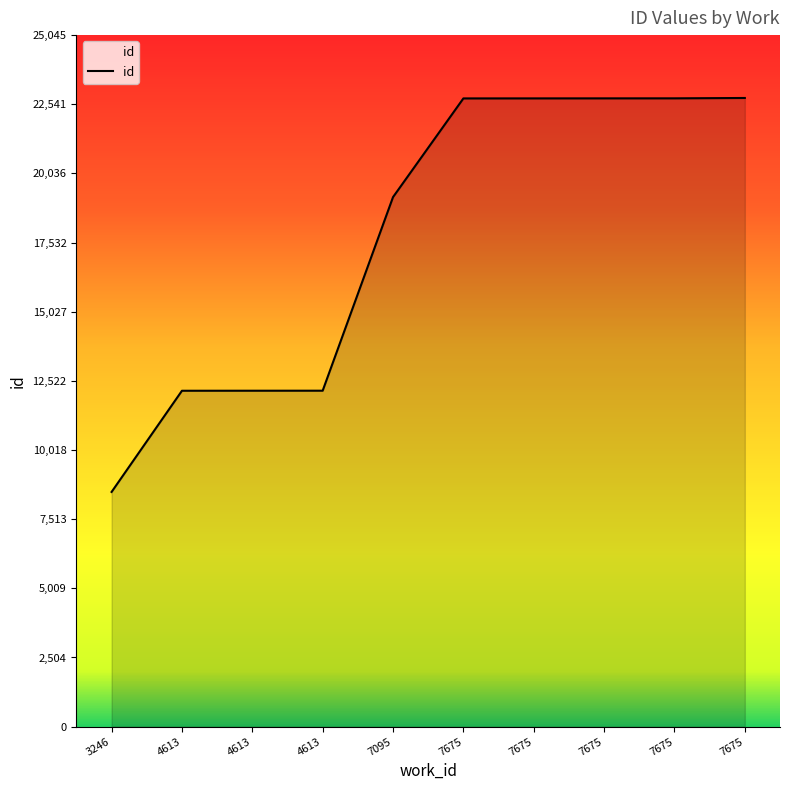

How many lines are shown in the chart?

1